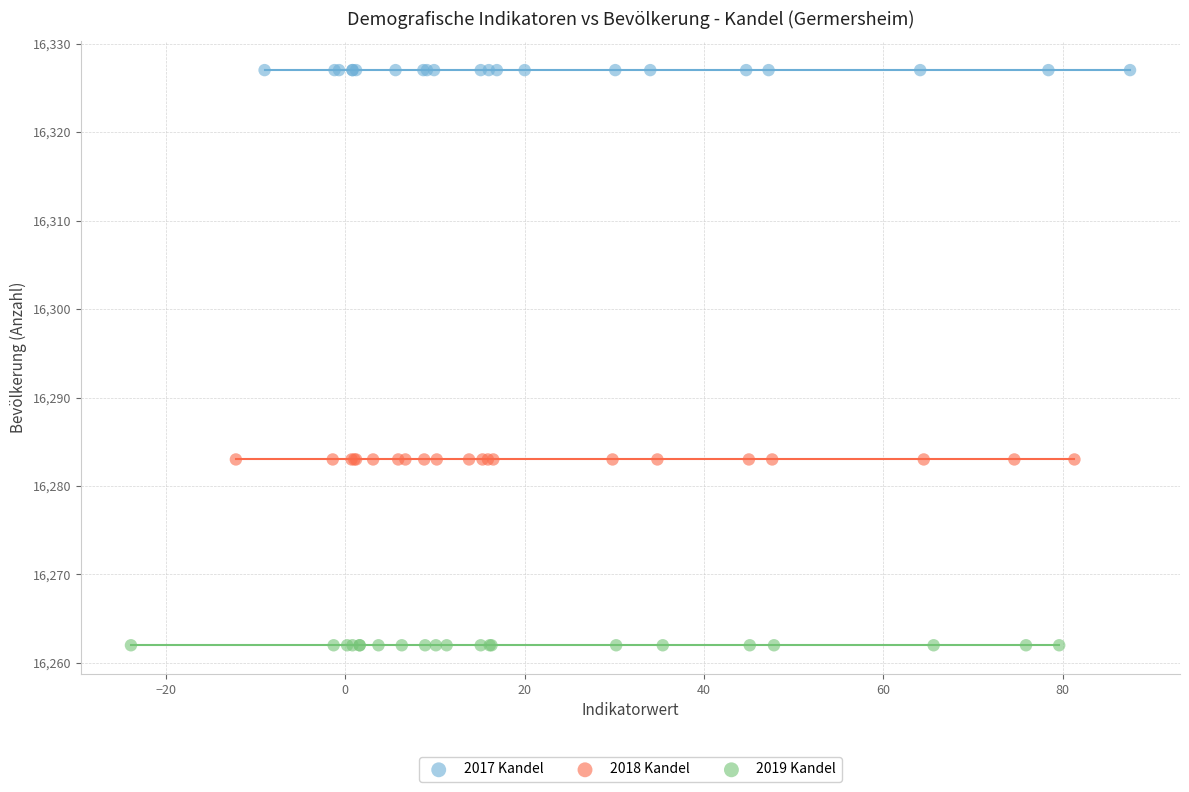

Which series contains the lowest Y value?

2019 Kandel